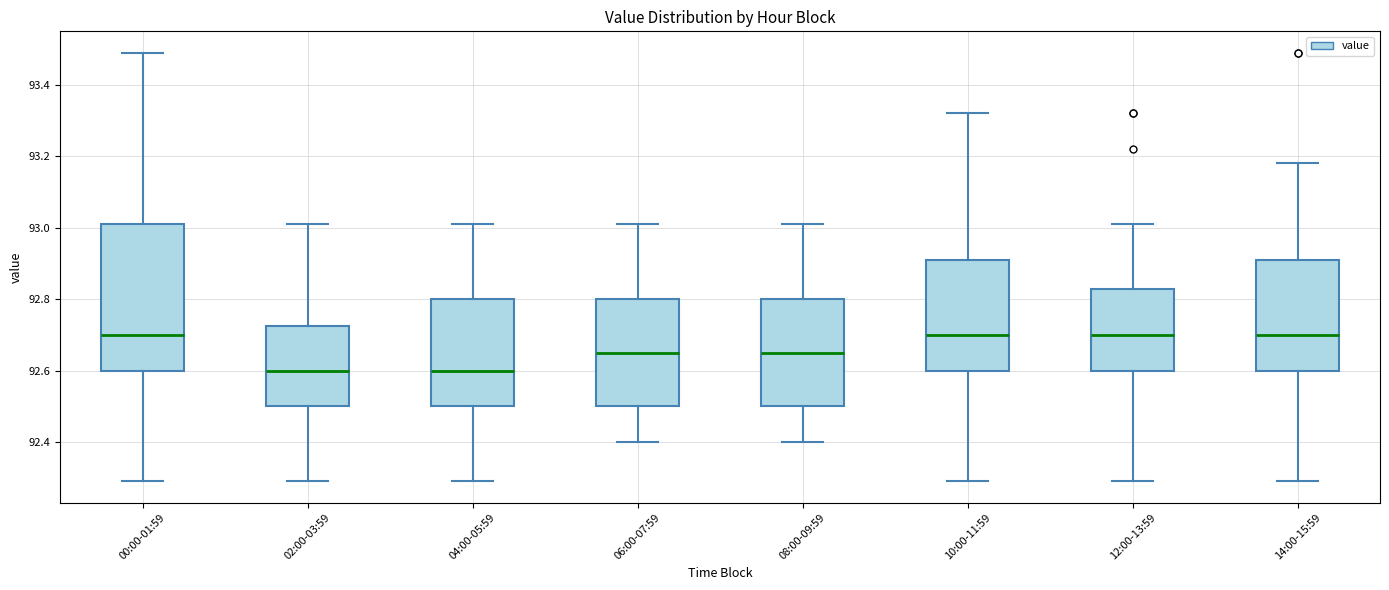

Reading left to right, read every box against the y-axis: the position of its median line, the range the box covers, and the ends of its whiskers. The values are not printed on the chart, so give them approximately, as read against the axis.

00:00-01:59: median 92.70, box 92.60 to 93.02, whiskers 92.30 to 93.50
02:00-03:59: median 92.60, box 92.50 to 92.72, whiskers 92.30 to 93.02
04:00-05:59: median 92.60, box 92.50 to 92.80, whiskers 92.30 to 93.02
06:00-07:59: median 92.66, box 92.50 to 92.80, whiskers 92.40 to 93.02
08:00-09:59: median 92.66, box 92.50 to 92.80, whiskers 92.40 to 93.02
10:00-11:59: median 92.70, box 92.60 to 92.92, whiskers 92.30 to 93.32
12:00-13:59: median 92.70, box 92.60 to 92.82, whiskers 92.30 to 93.02
14:00-15:59: median 92.70, box 92.60 to 92.92, whiskers 92.30 to 93.18